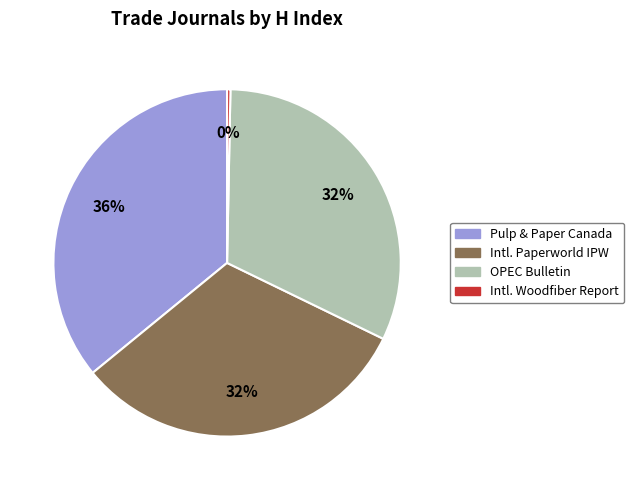

Is OPEC Bulletin the majority of the pie?

No